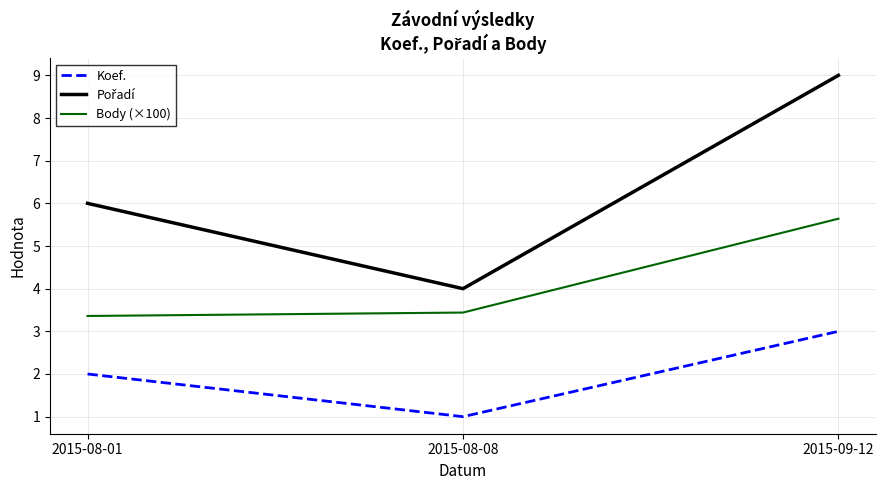

Count the number of data series in this chart.

3